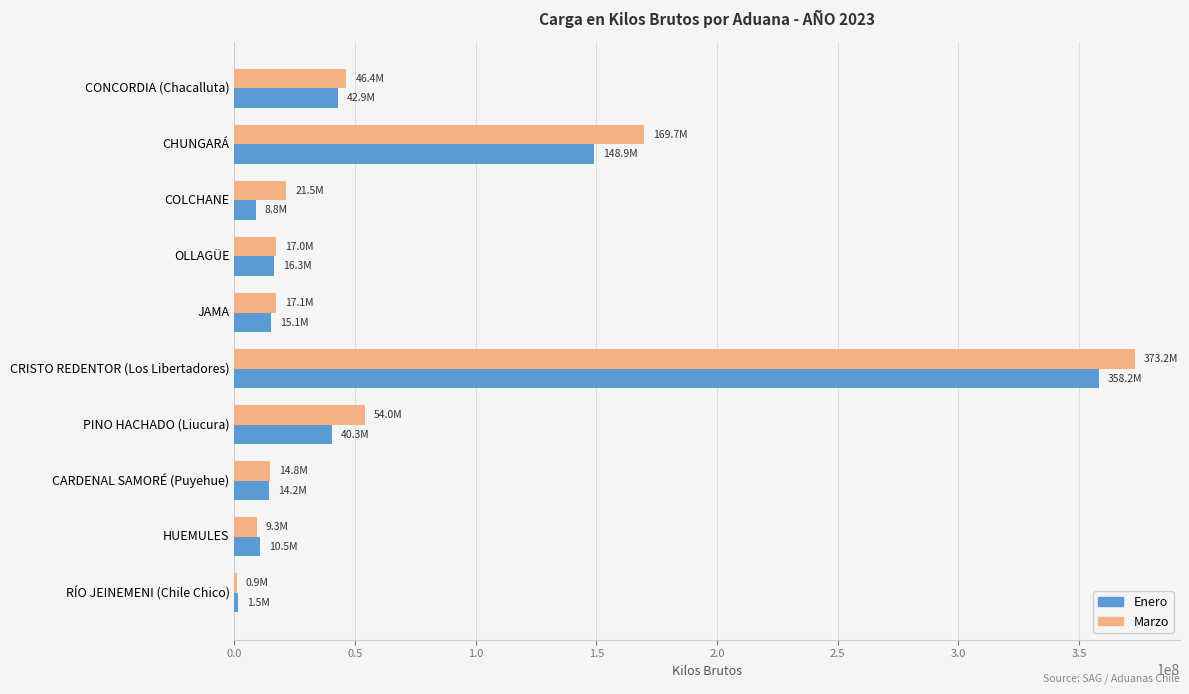

The value of Enero at CRISTO REDENTOR (Los Libertadores) is 358243985.5. True or false?

True